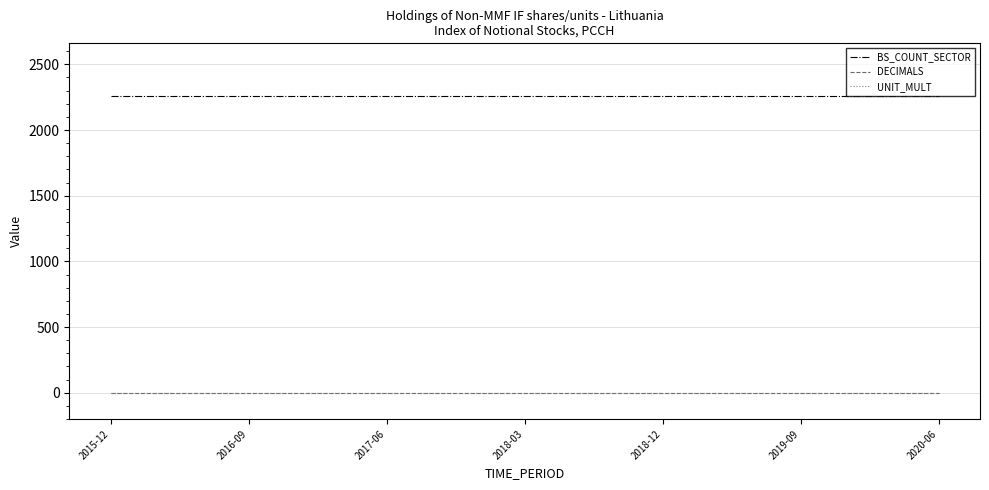

Which series has the largest total across all categories?

BS_COUNT_SECTOR